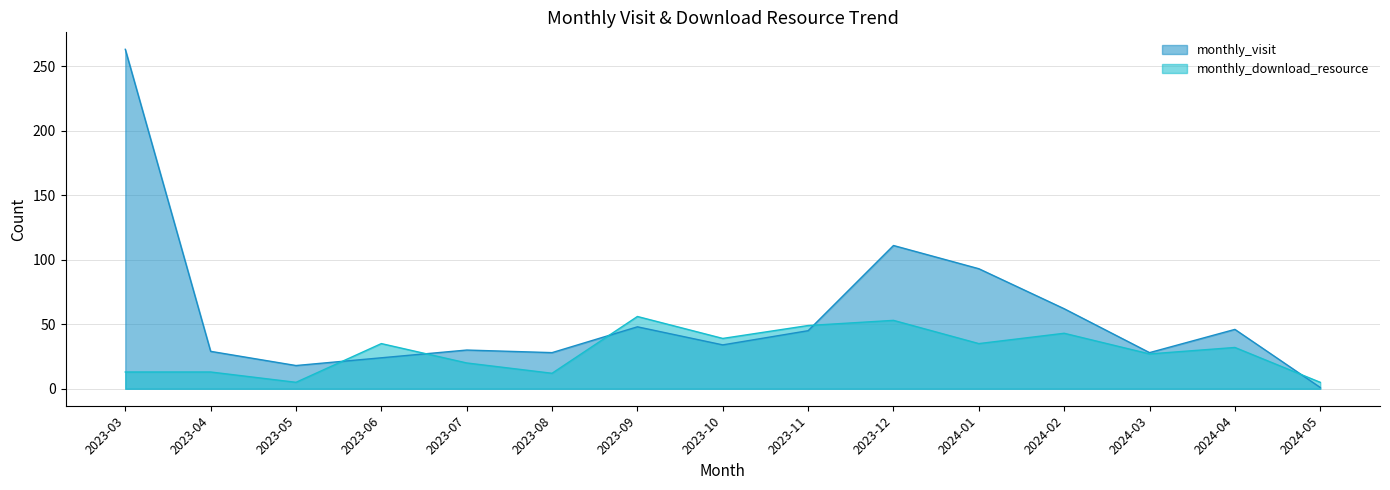

What is the value of the monthly_visit point at the 3rd from the left?

18